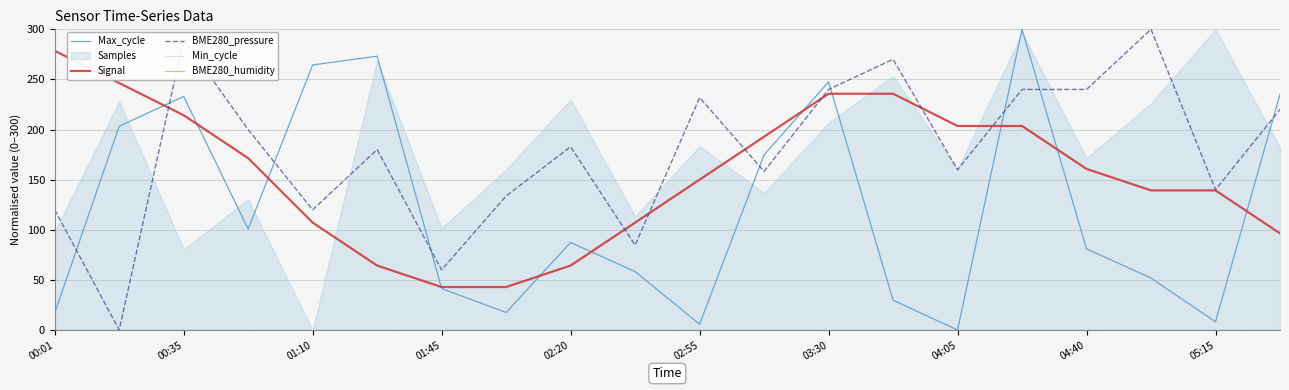

The value of Signal at 00:35 is 214.3. True or false?

True